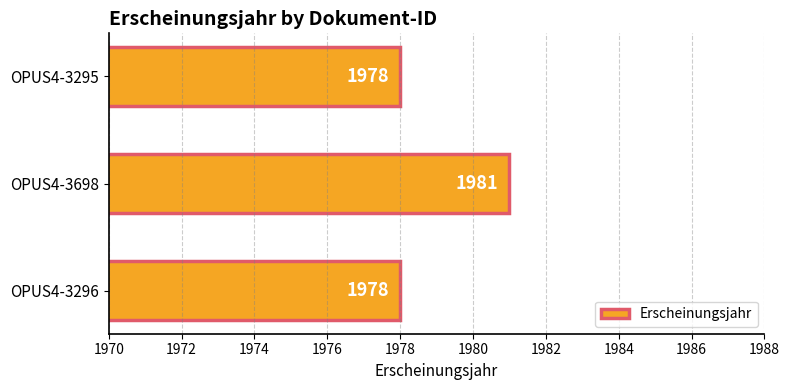

How many data points are above 1978?

1